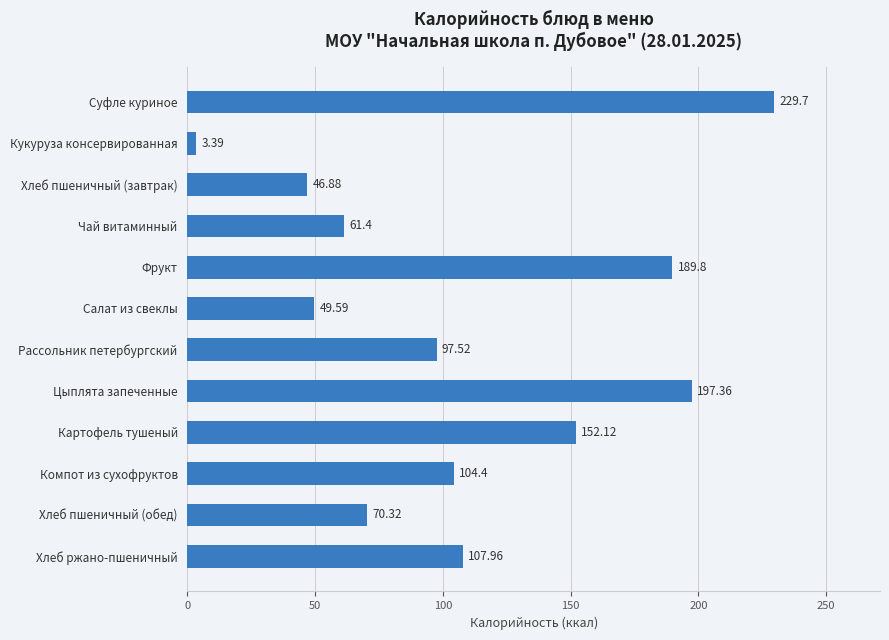

What is the label of the 5th bar from the top?

Фрукт